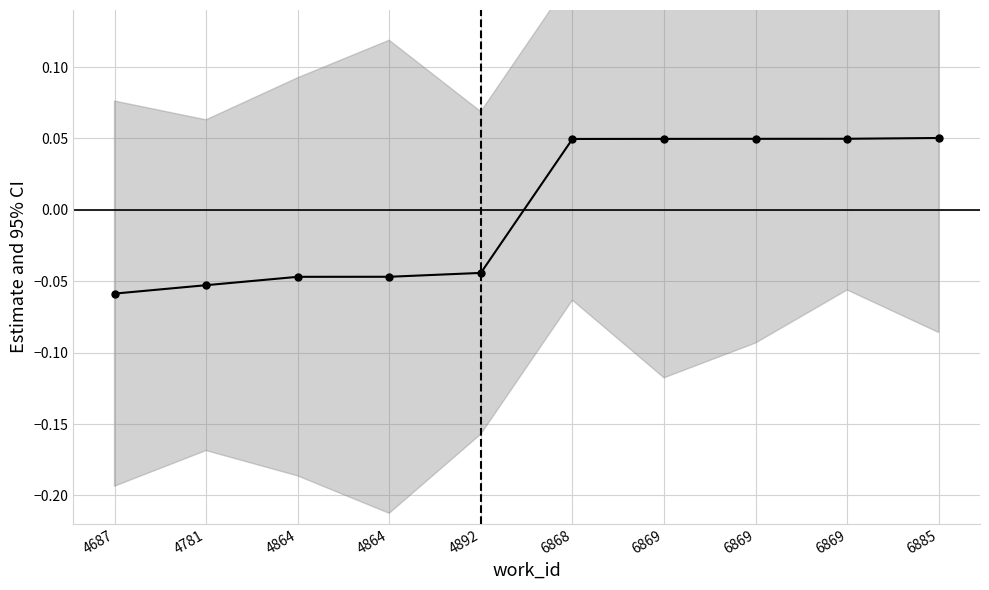

What is the difference between the maximum and second lowest values?

0.1